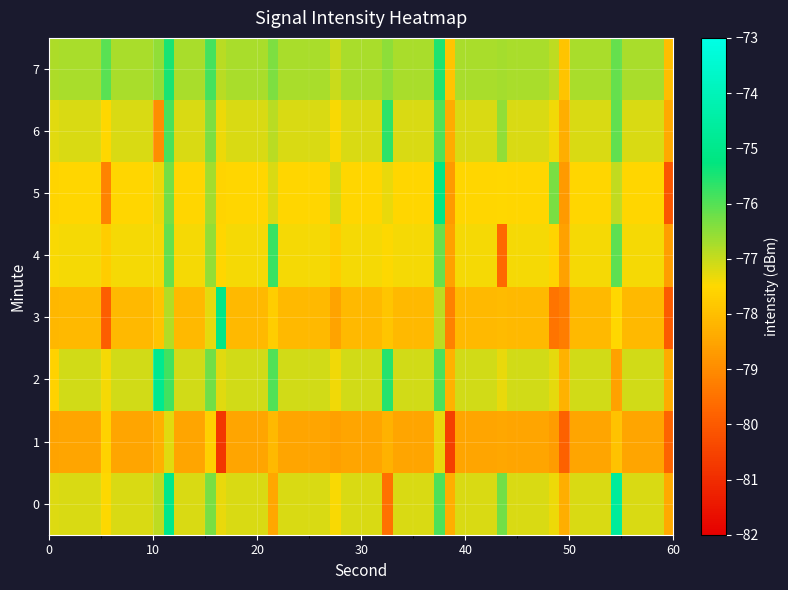

Which series has the largest range (max minus min)?

4